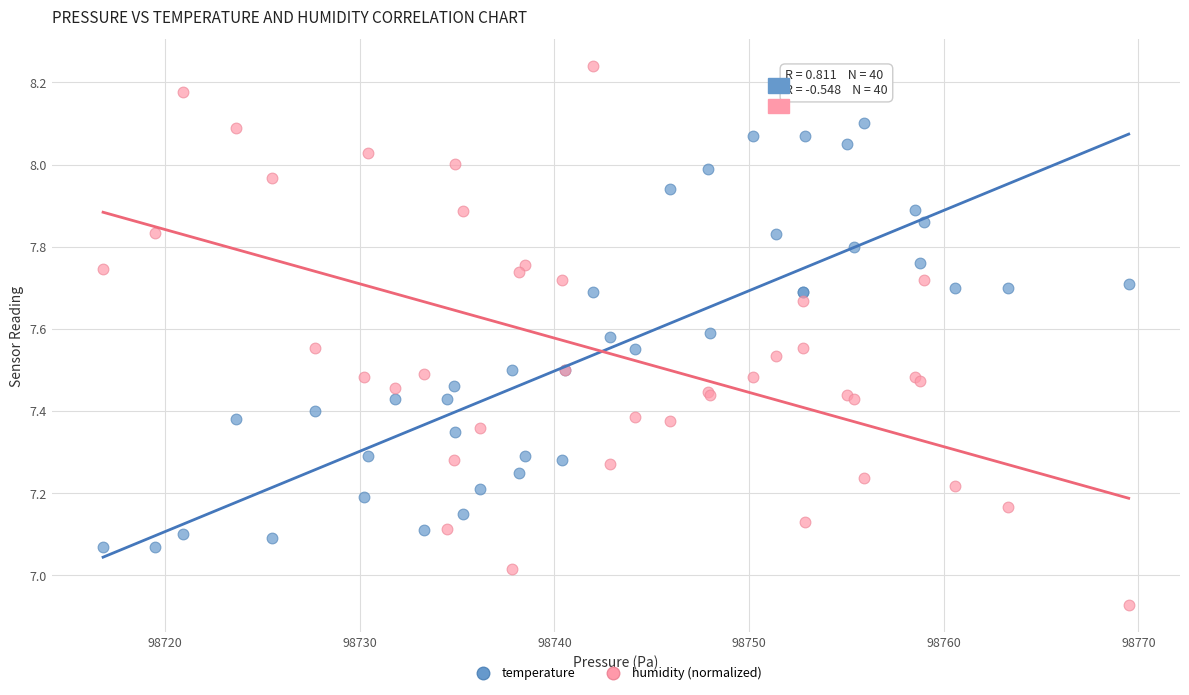

What is the X range (max minus min) for the scatter plot?

52.7